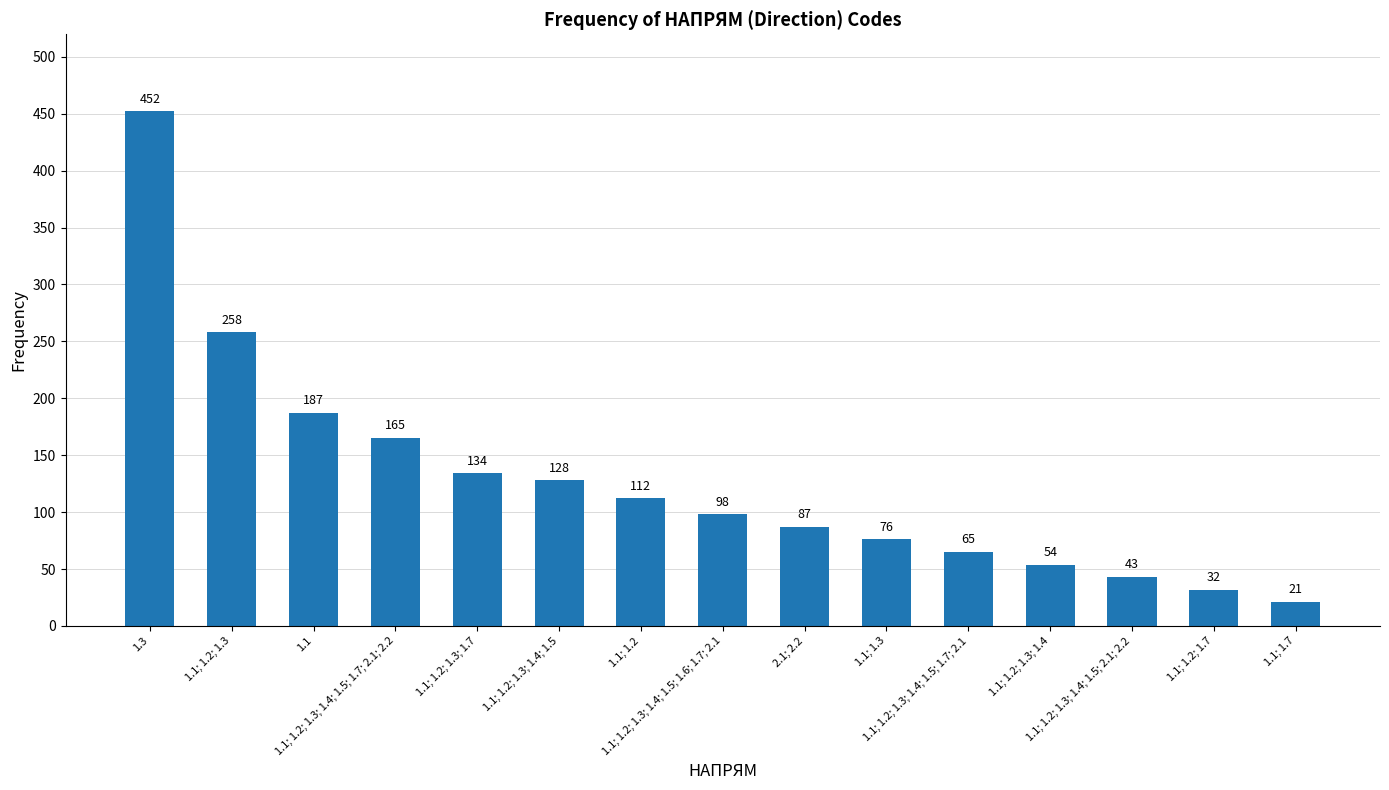

Which category has the highest value across all series?

1.3